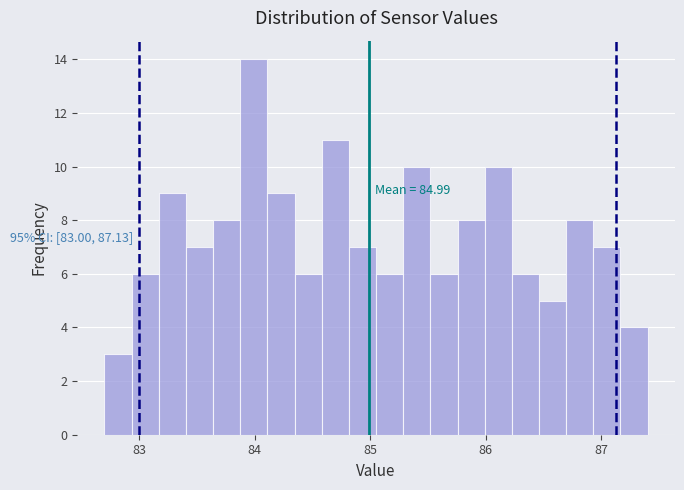

Read against the x-axis, roughly where is the centre of the tallest bar?

84.0